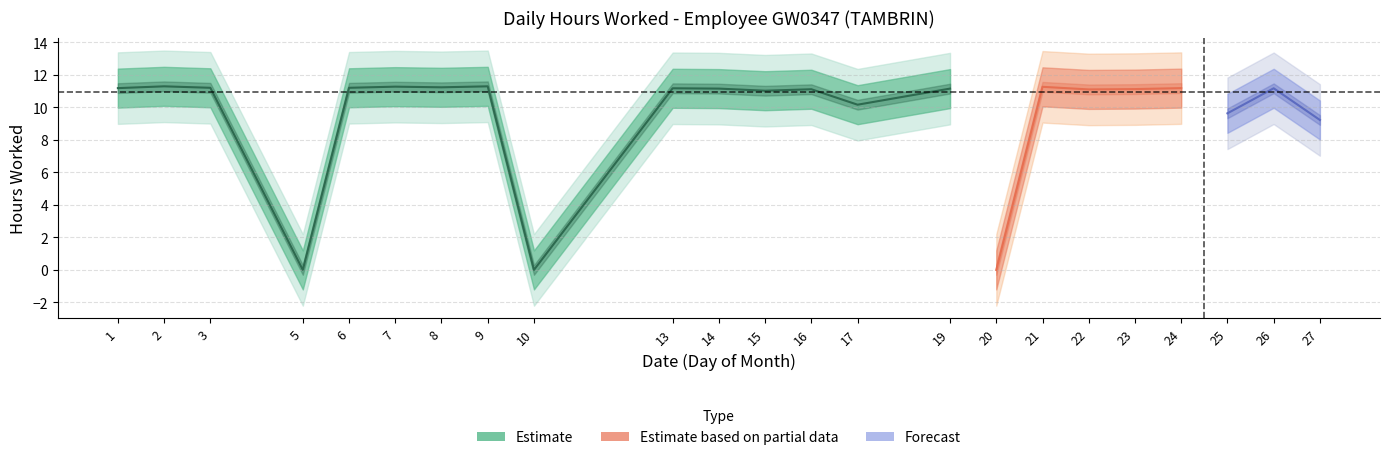

What is the average value?

9.5